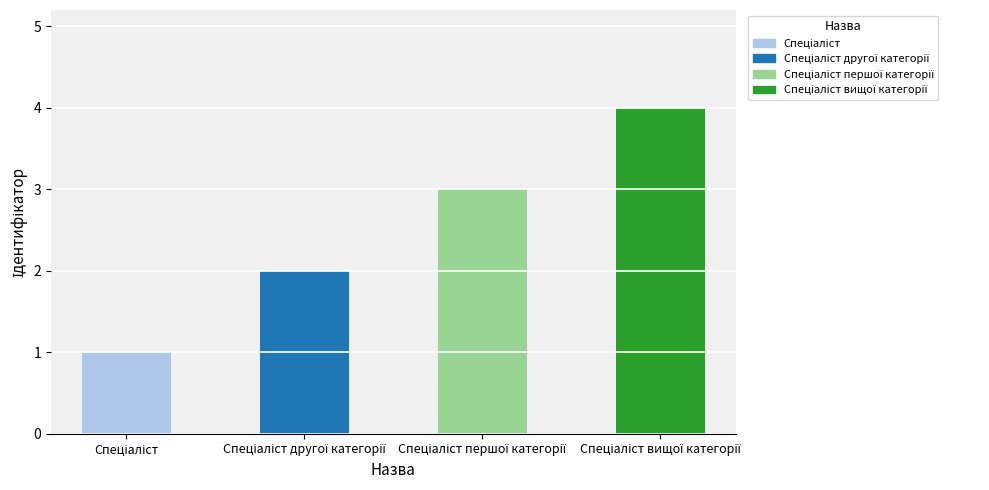

What is the value of the 4th bar from the left?

4